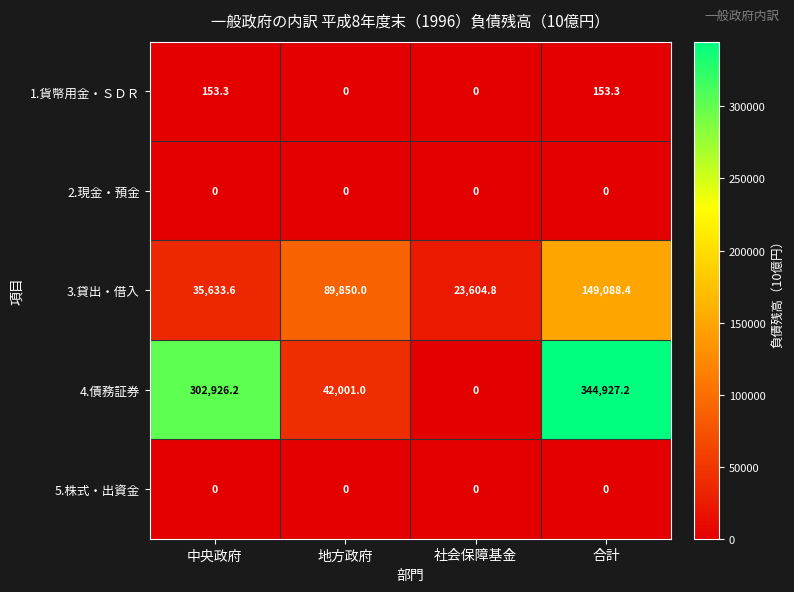

Which series has the largest range (max minus min)?

4.債務証券